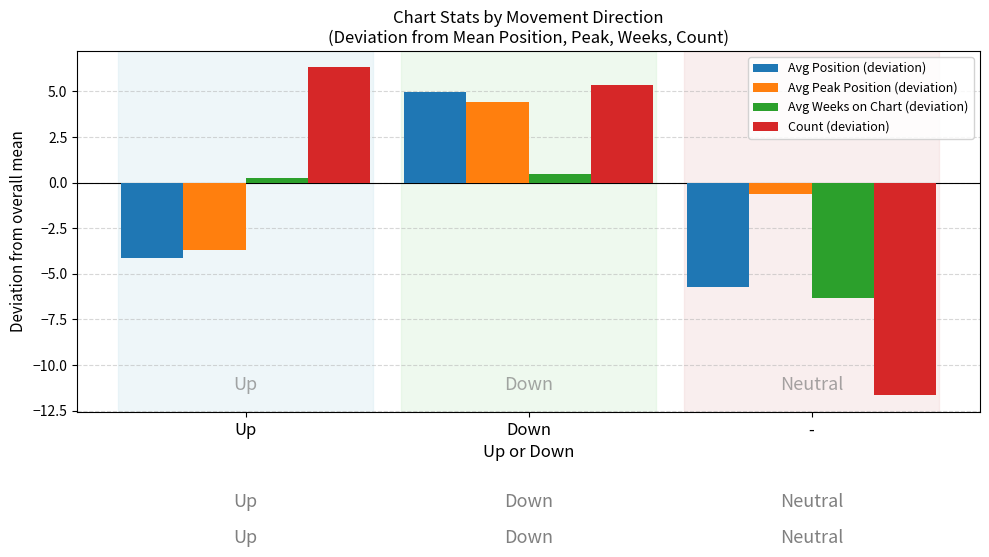

At how many categories does at least one series exceed 5?

2